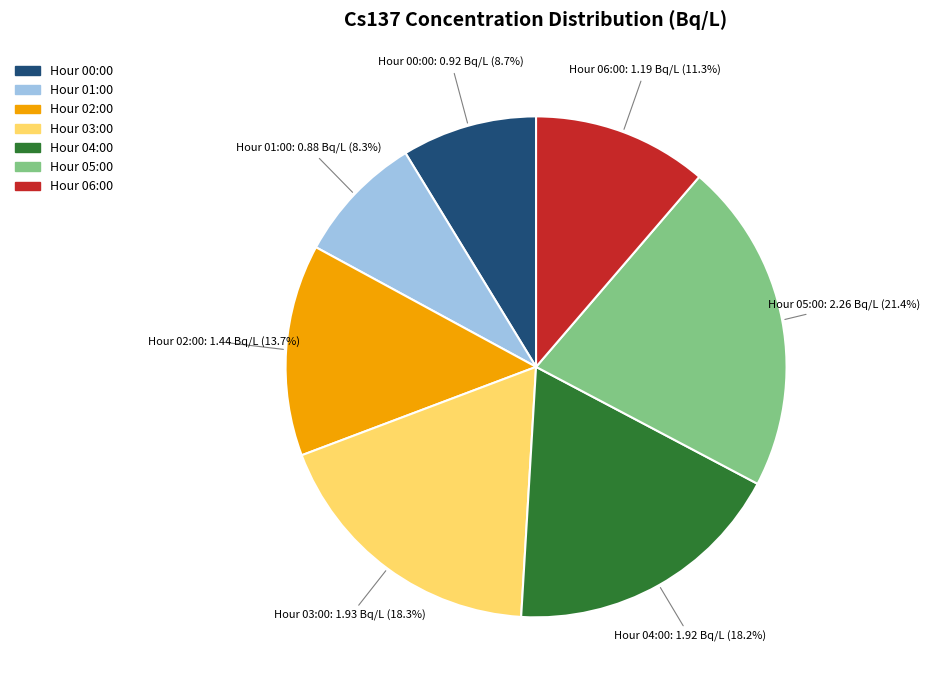

Does any single category account for the majority?

No